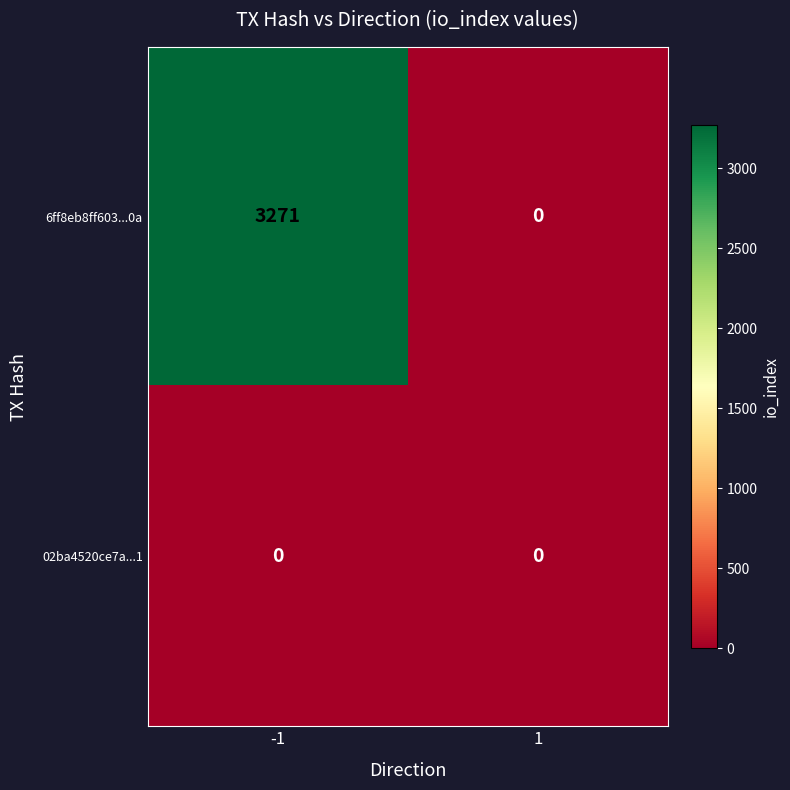

How many data points in 6ff8eb8ff603...0a are less than 3271?

1